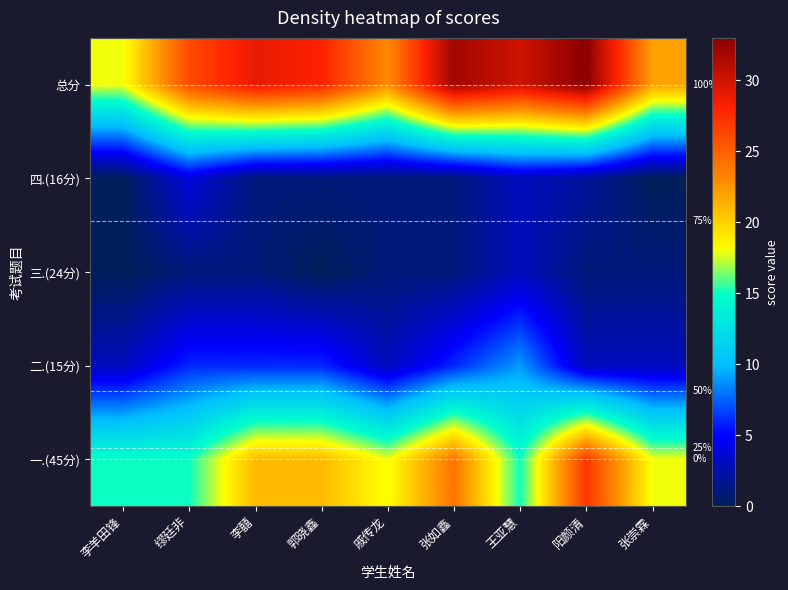

Is the value of 总分 at 李羊田锋 greater than the value of 二.(15分) at 王亚慧?

Yes